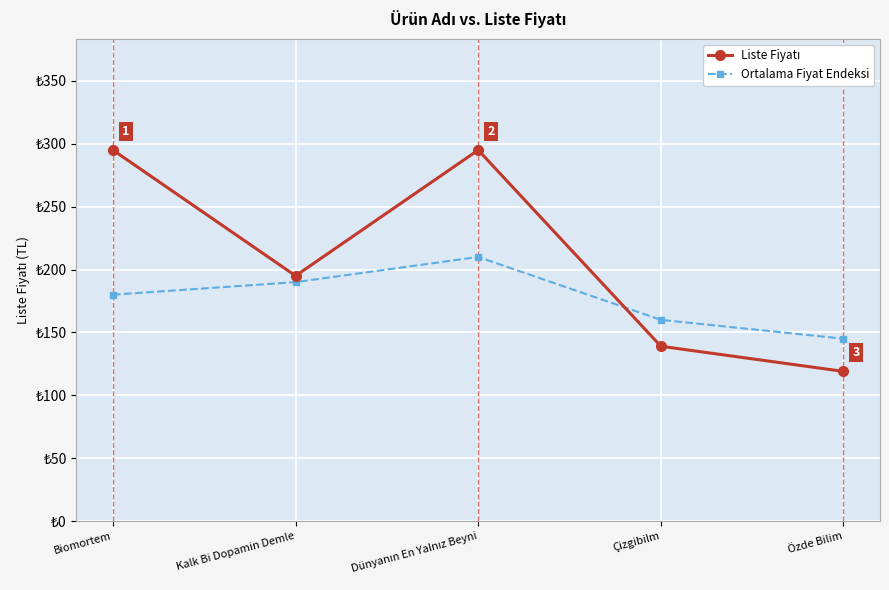

Which series has the widest spread of values?

Liste Fiyatı